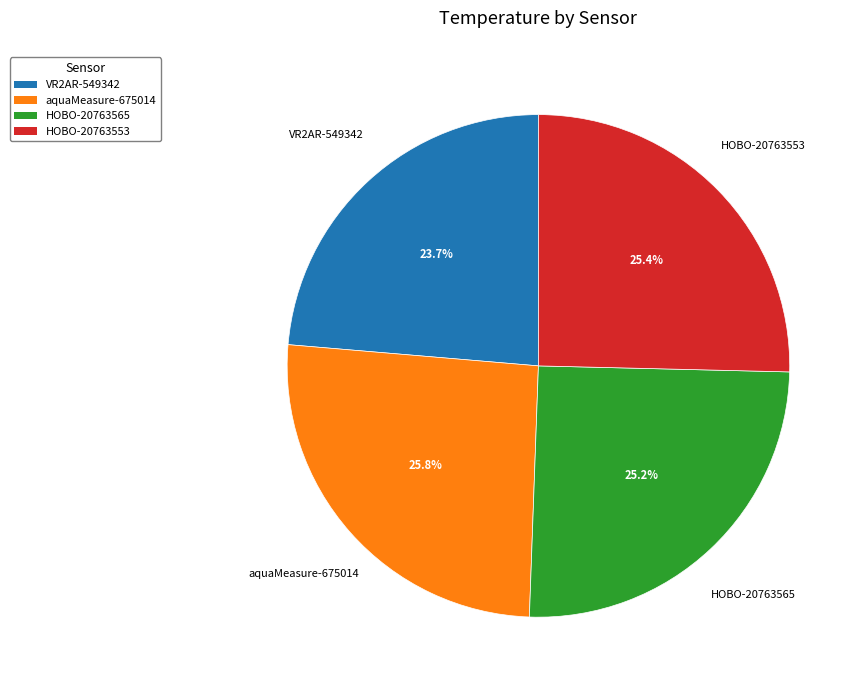

Do HOBO-20763553 and aquaMeasure-675014 together represent more than half of the pie?

Yes